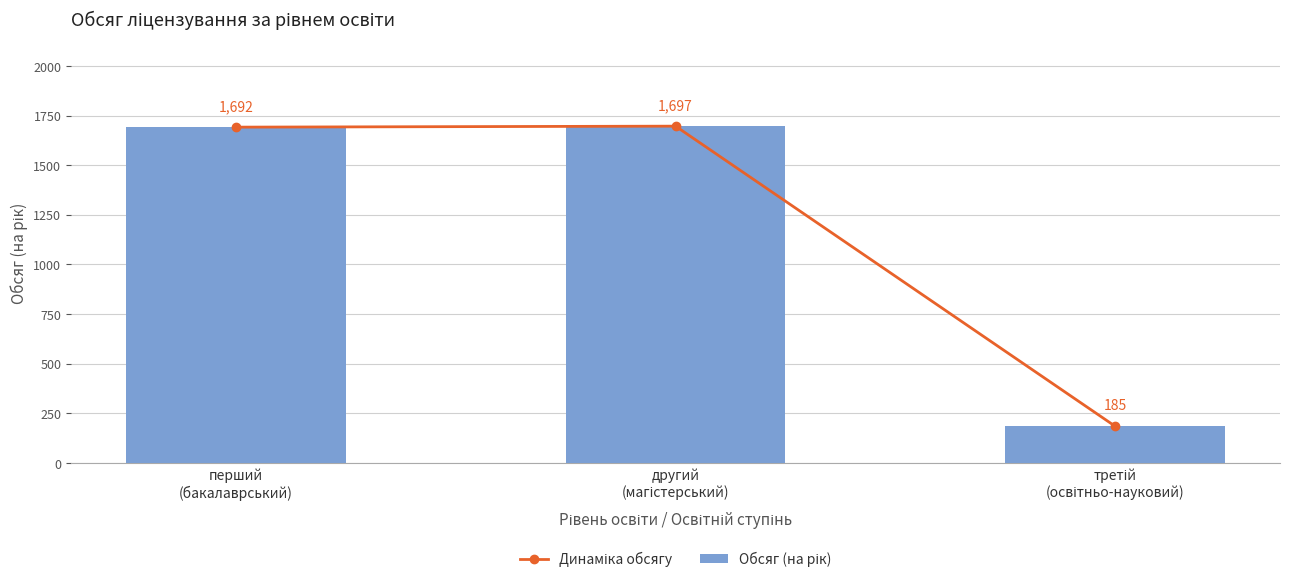

Read the Обсяг (на рік) value at другий
(магістерський), to the nearest 50.

1700